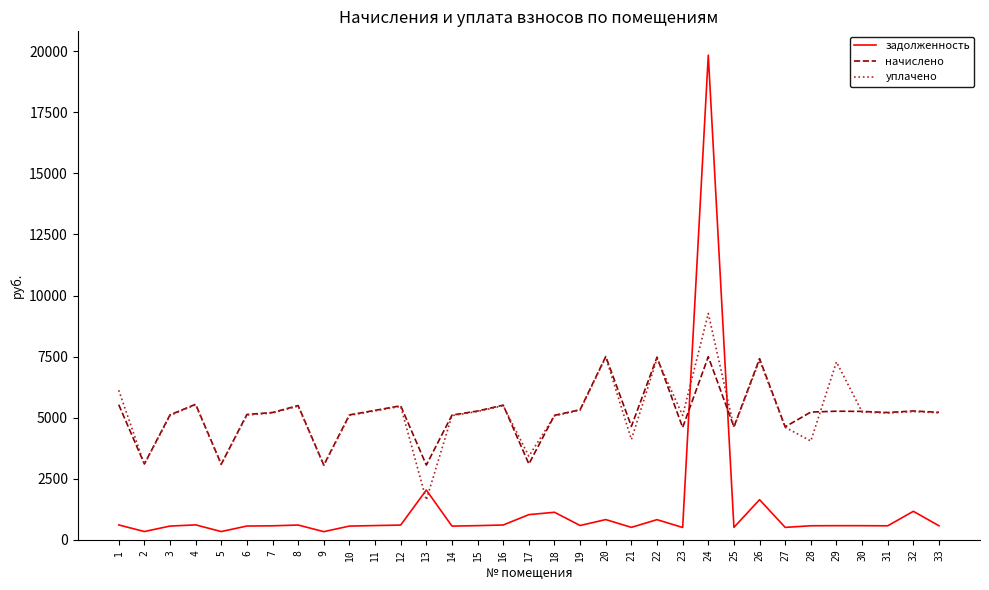

Is the value of уплачено at 2 greater than the value of начислено at 11?

No